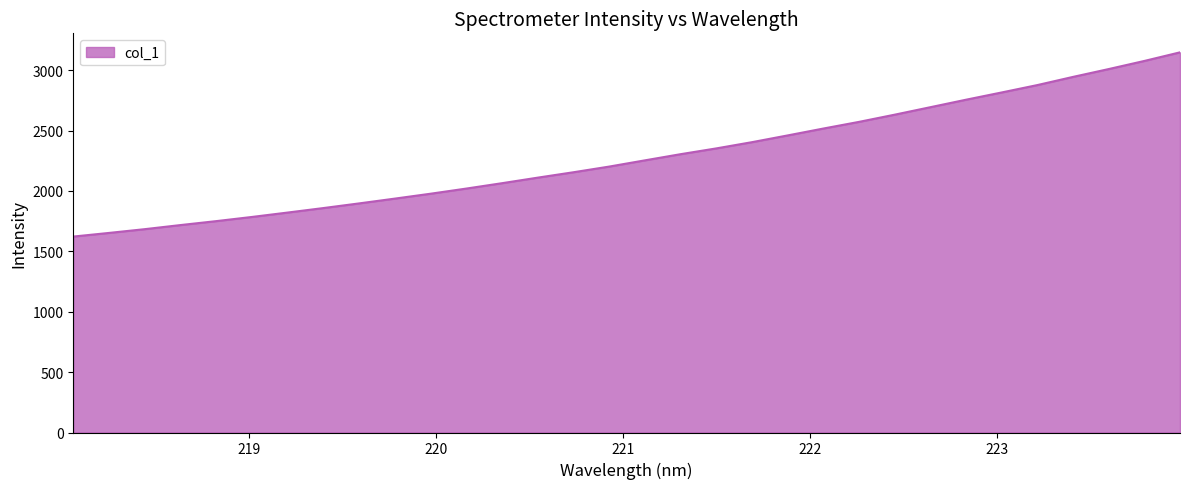

What is the difference between the maximum and minimum values?

1525.4